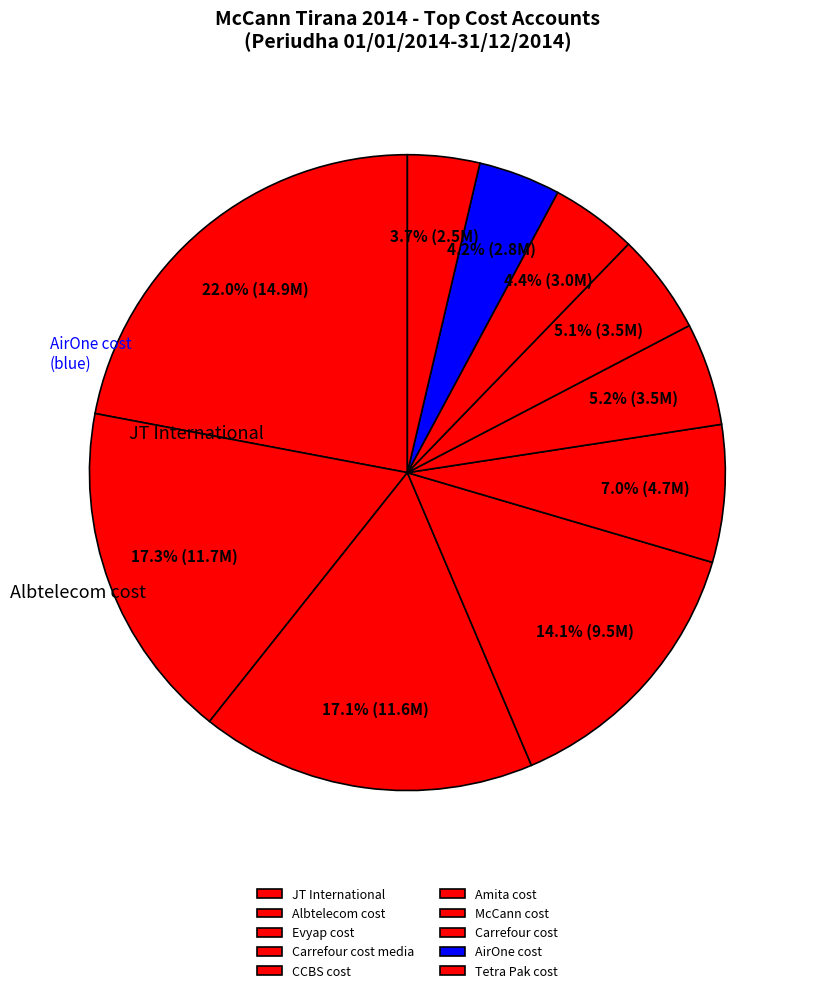

Do Albtelecom cost and Evyap cost together represent more than half of the pie?

No